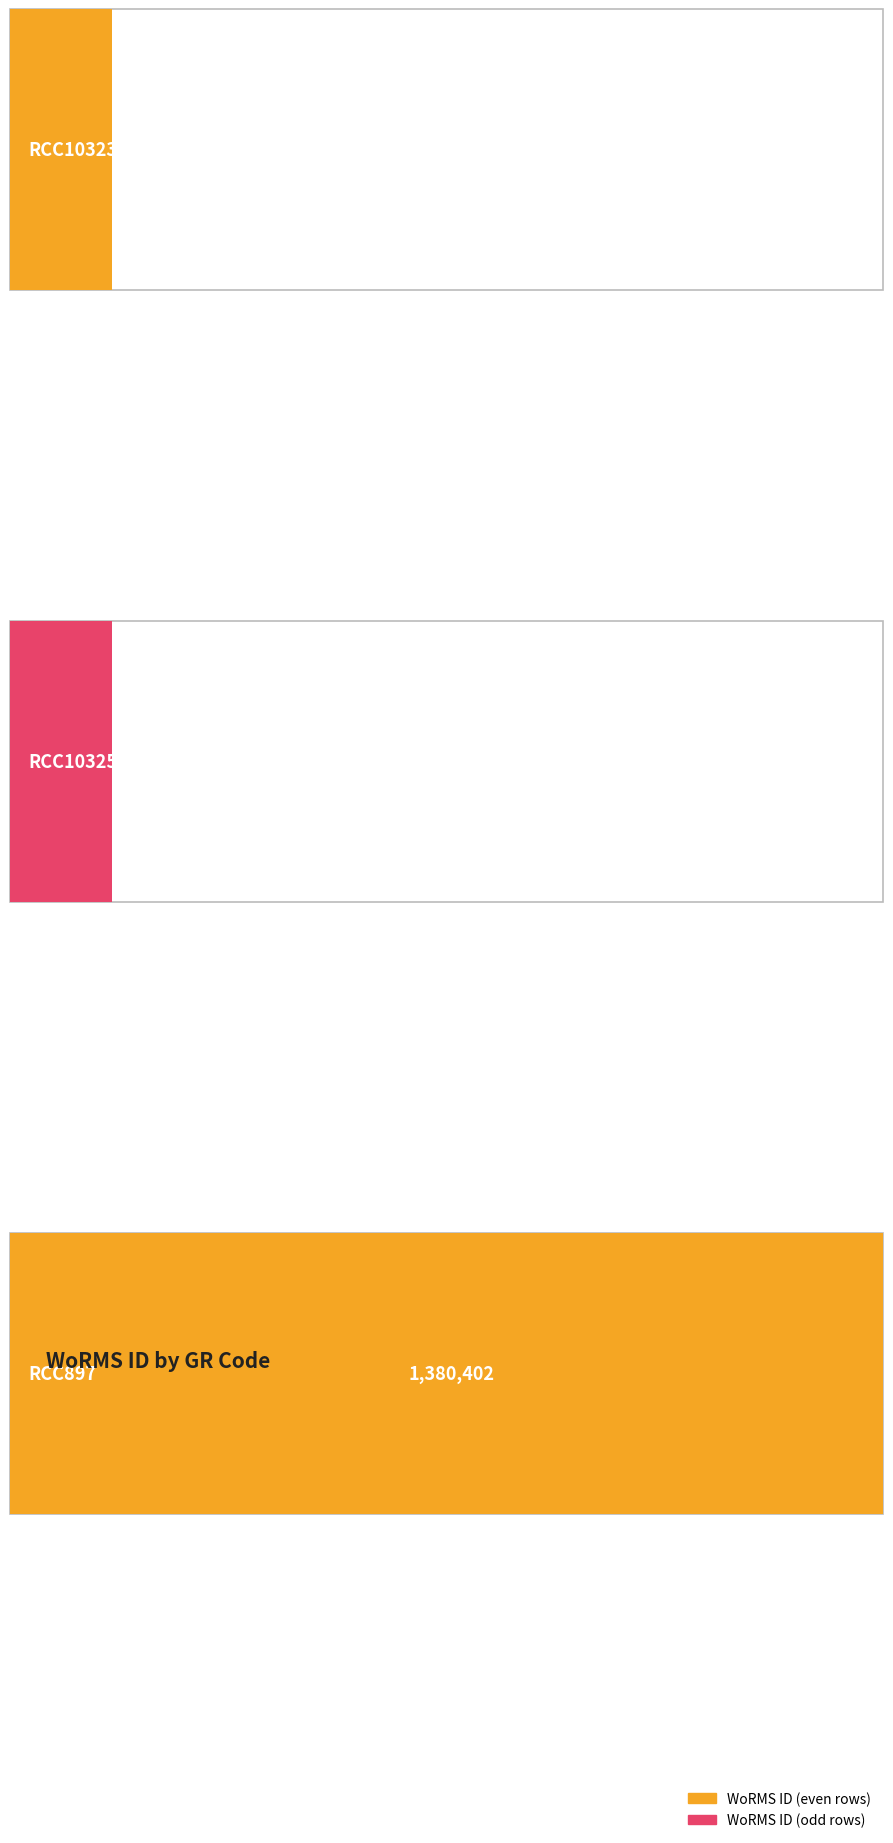

Does the chart contain stacked bars?

No